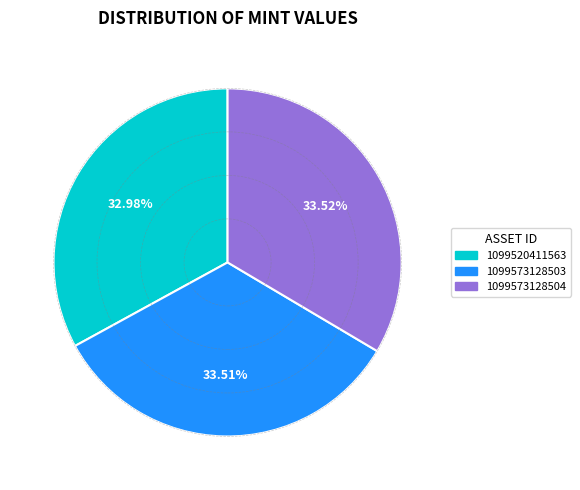

How many slices are in this pie chart?

3